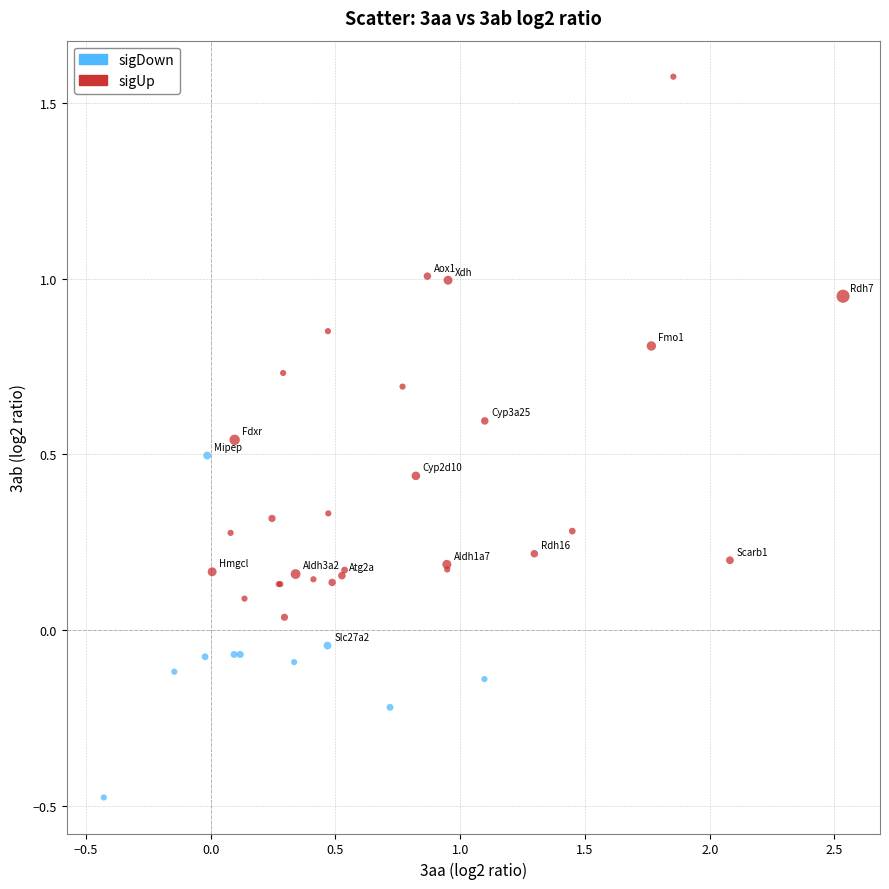

Which series has the widest spread of Y values?

sigUp